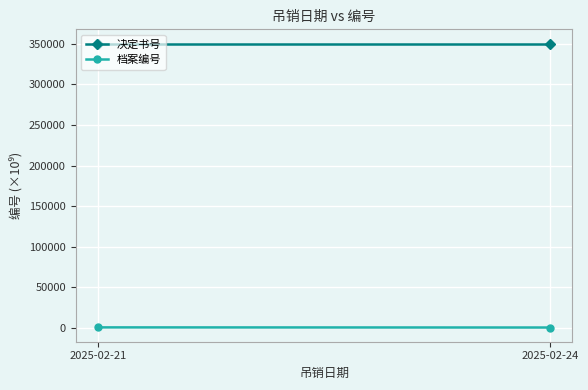

List the labels in order of 决定书号 value, largest first.

2025-02-24, 2025-02-21